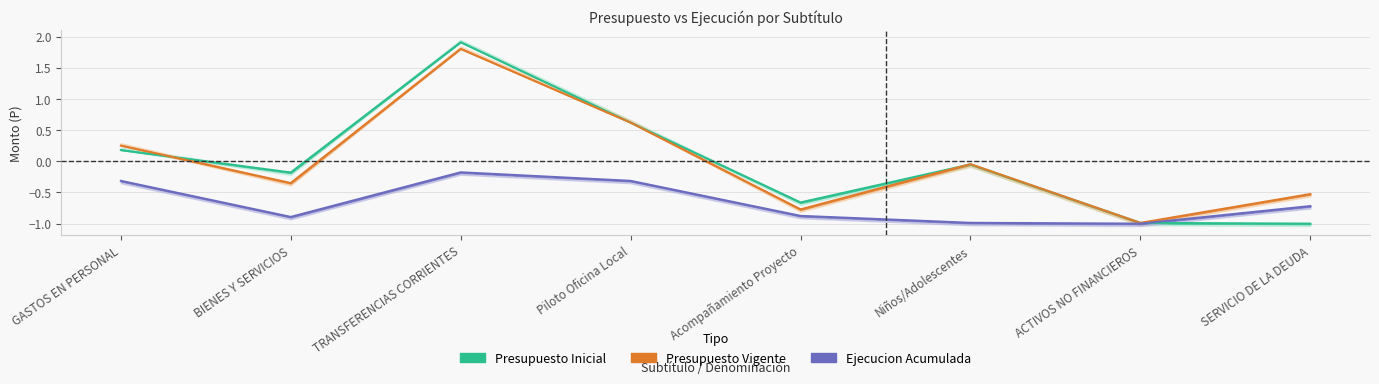

What is the label of the 5th point from the right?

Piloto Oficina Local